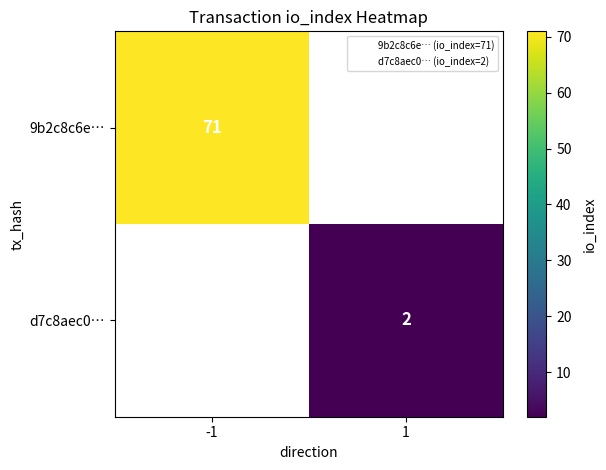

What is the lowest value of the 9b2c8c6e… series?

71.0